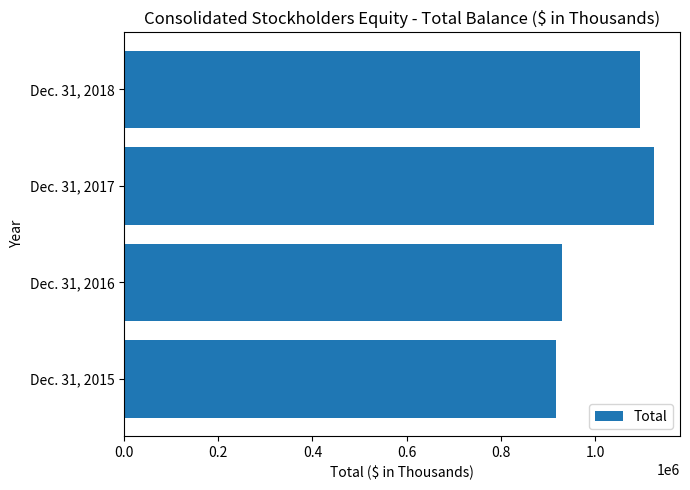

What is the sum of all values?

4068428